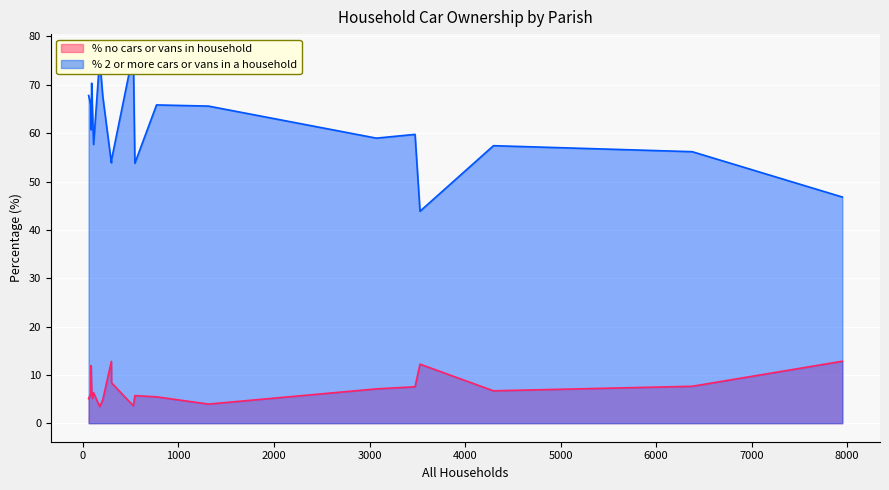

What is the lowest value of the % no cars or vans in household series?

3.4